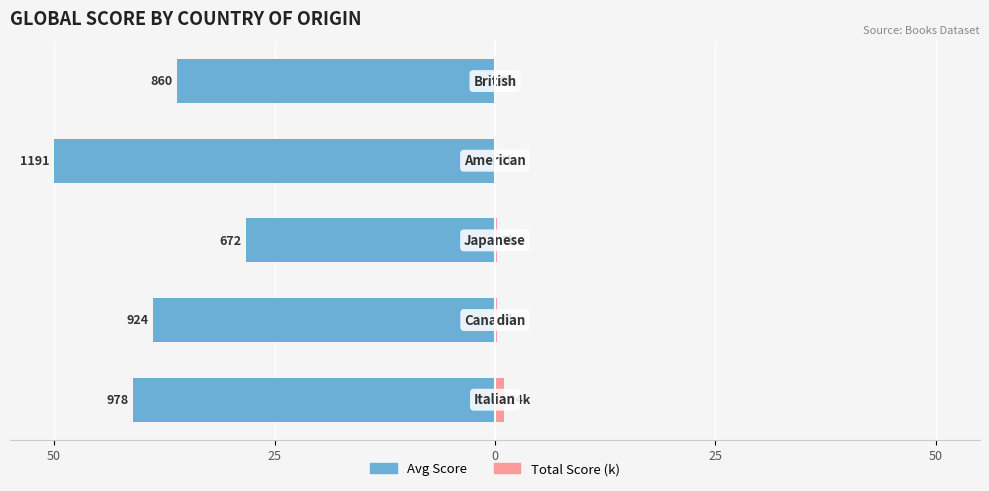

What is the difference between the maximum and minimum values in the Avg Score series?

21.8